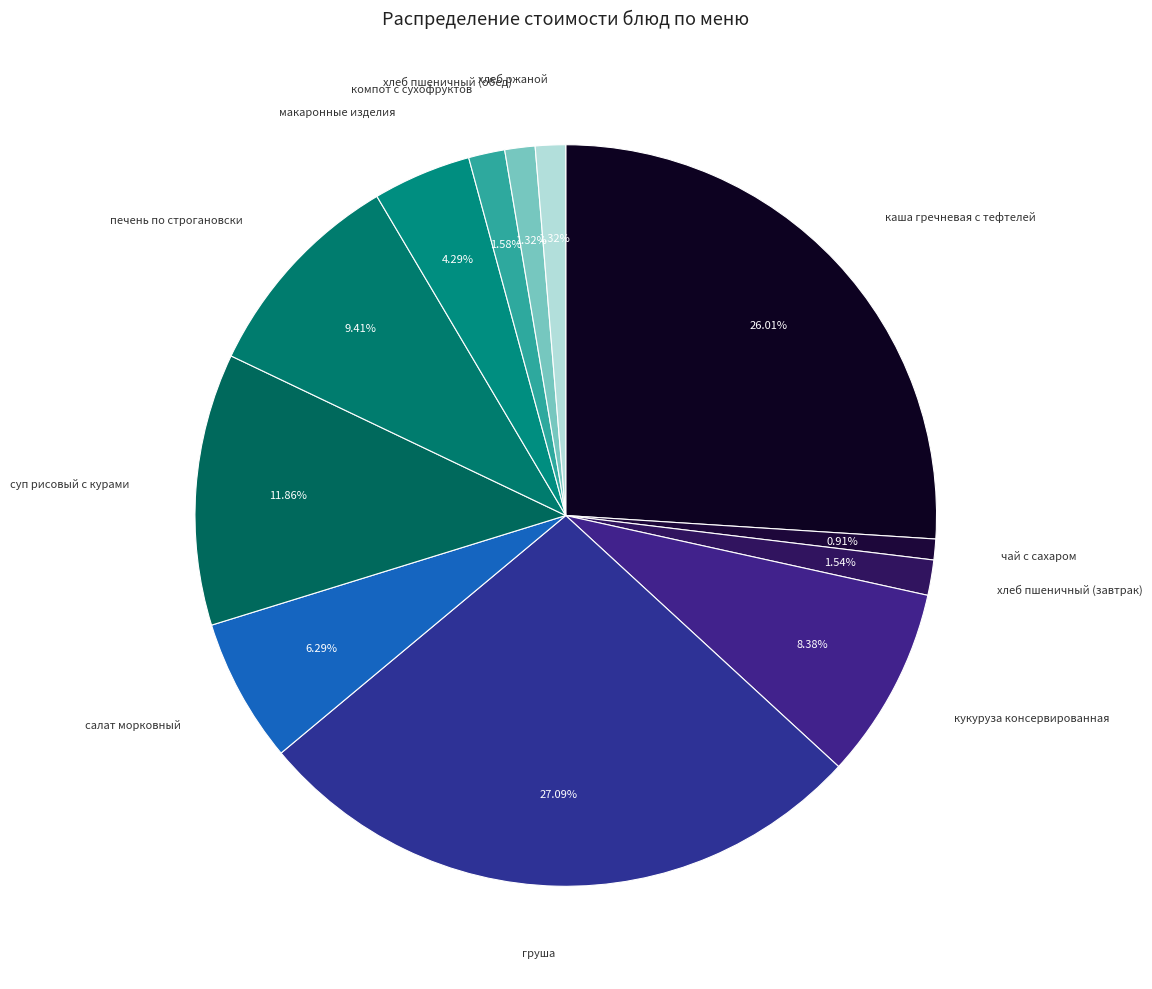

How many segments does this pie chart have?

12